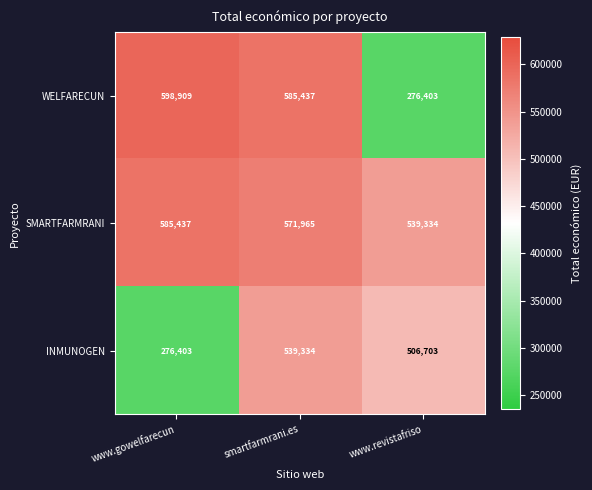

What is the sum of the INMUNOGEN values at smartfarmrani.es and www.revistafriso?

1046037